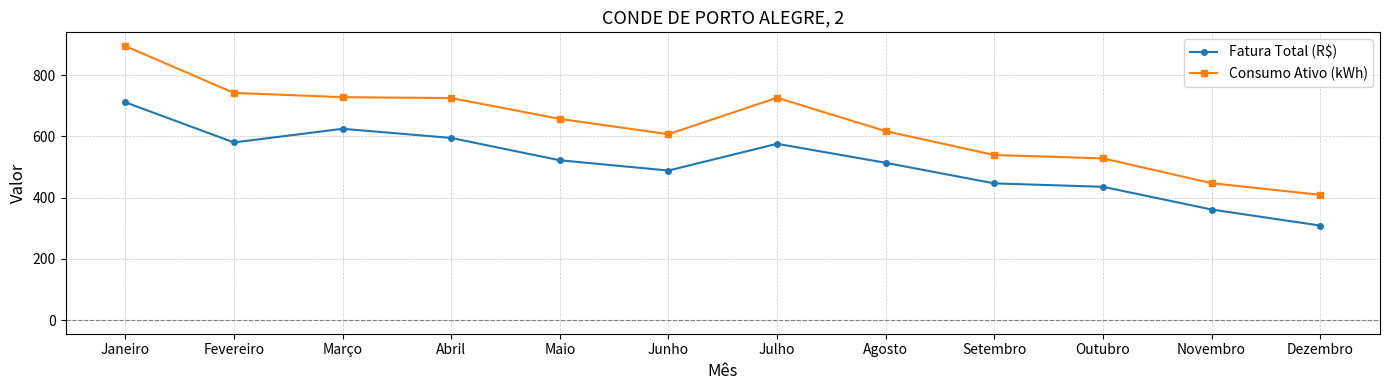

Which series has the largest range (max minus min)?

Consumo Ativo (kWh)